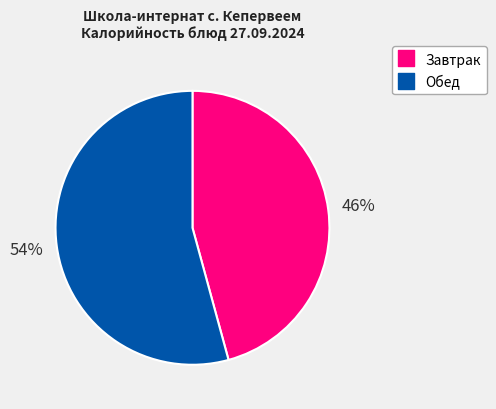

Does any single category account for the majority?

Yes